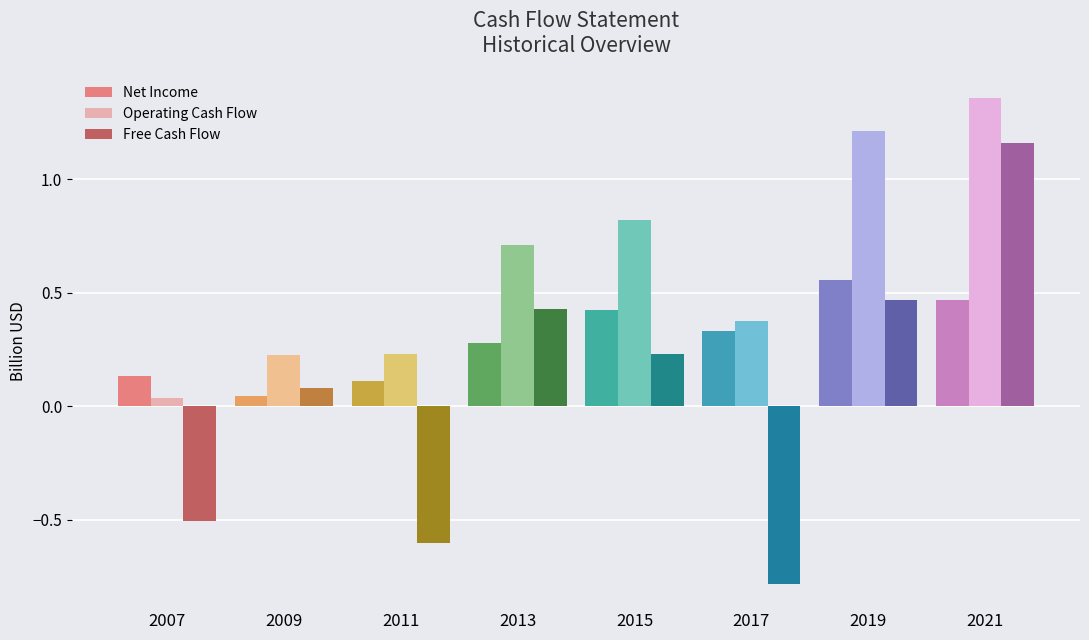

What are all the series names shown in the legend?

Net Income, Operating Cash Flow, Free Cash Flow